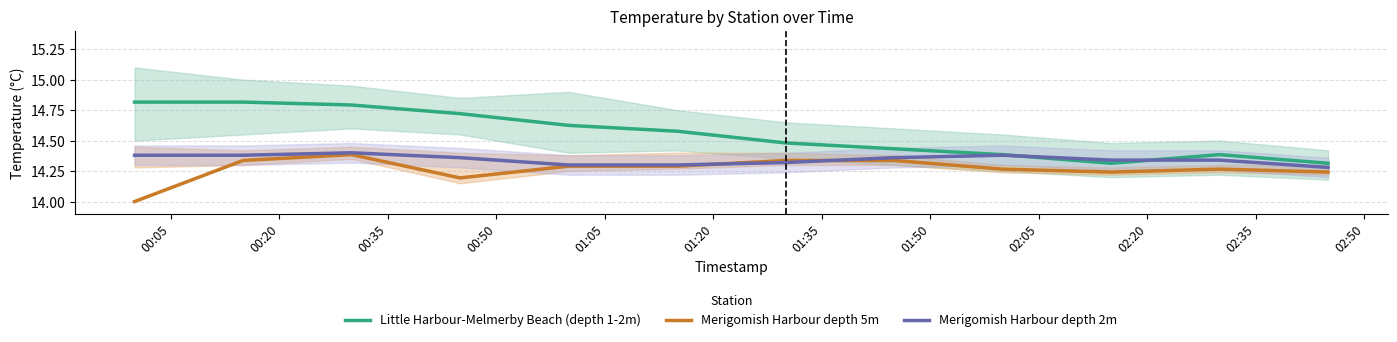

Reading left to right, what are all the values shown in this chart?

Little Harbour-Melmerby Beach (depth 1-2m): 14.8	14.8	14.8	14.7	14.6	14.6	14.5	14.4	14.4	14.3	14.4	14.3
Merigomish Harbour depth 5m: 14.0	14.3	14.4	14.2	14.3	14.3	14.3	14.3	14.3	14.2	14.3	14.2
Merigomish Harbour depth 2m: 14.4	14.4	14.4	14.4	14.3	14.3	14.3	14.4	14.4	14.3	14.3	14.3